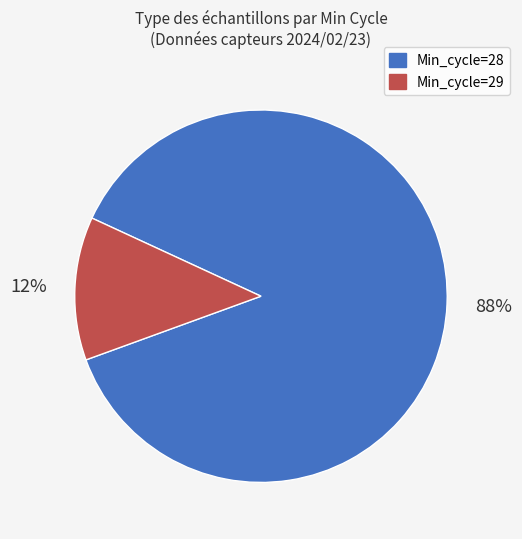

Is there a majority slice in this chart?

Yes